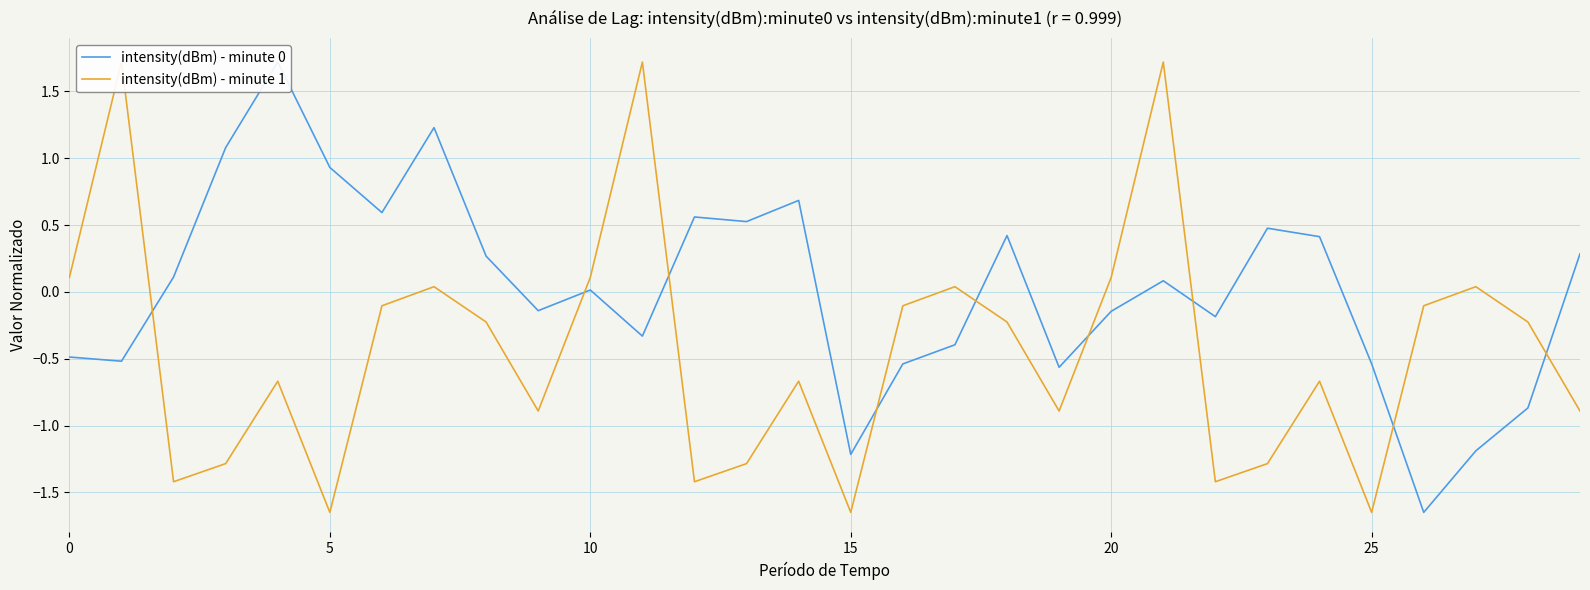

The value of intensity(dBm) - minute 0 at 24 is 0.3. True or false?

False